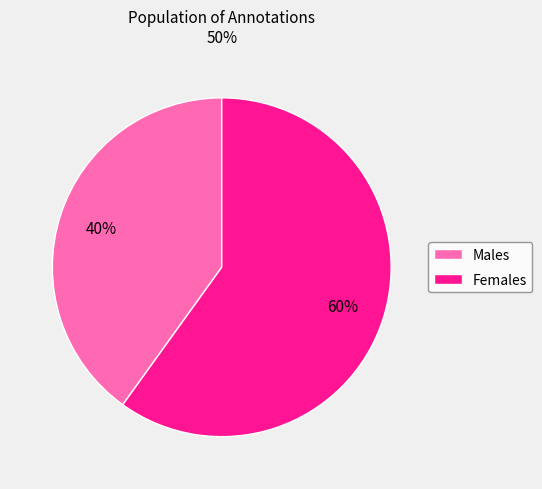

True or false: Males accounts for 40% of the total.

True